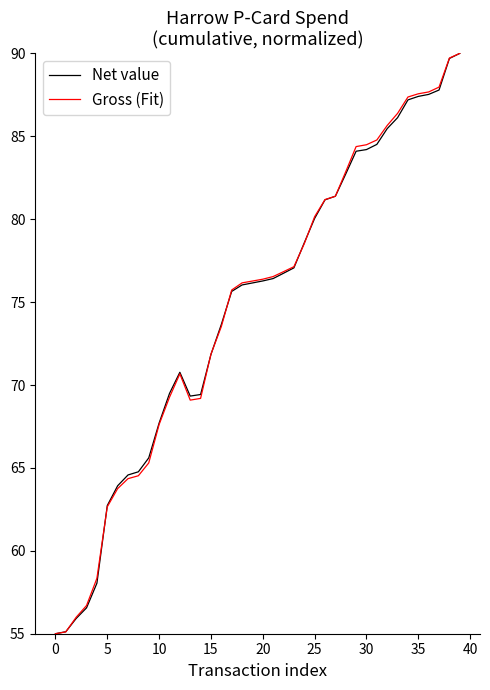

What is the minimum value for Net value?

55.0